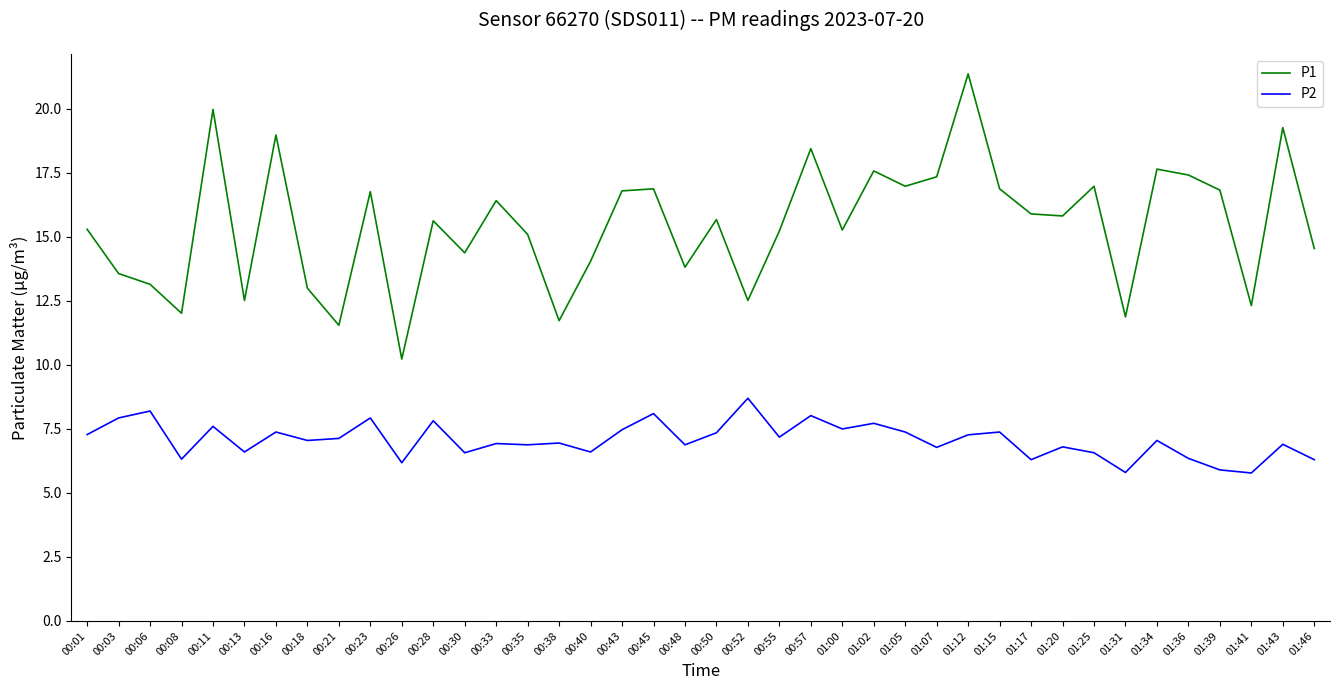

The value of P2 at 00:48 is 4.0. True or false?

False